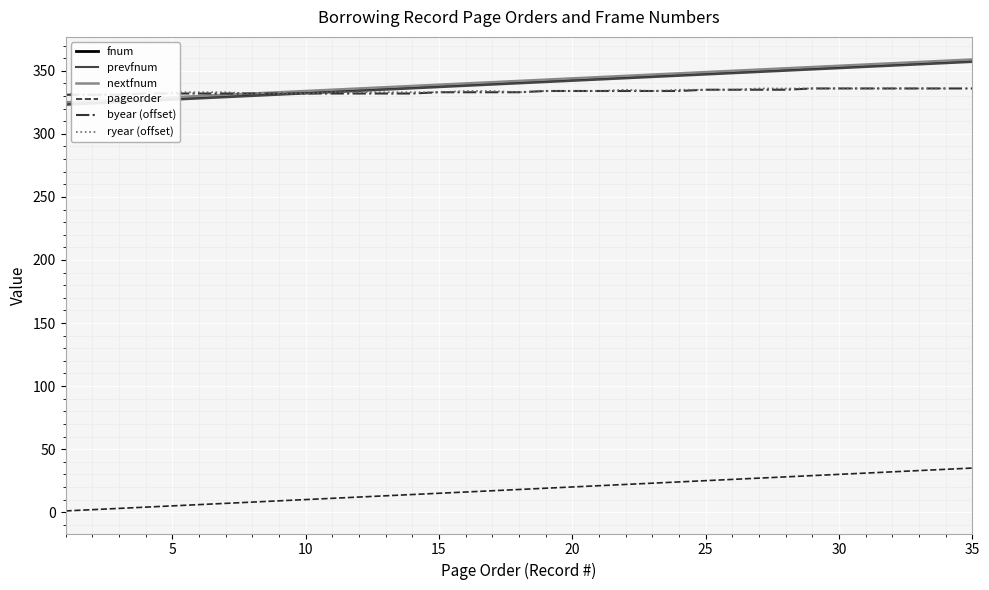

What is the minimum value for ryear (offset)?

331.0